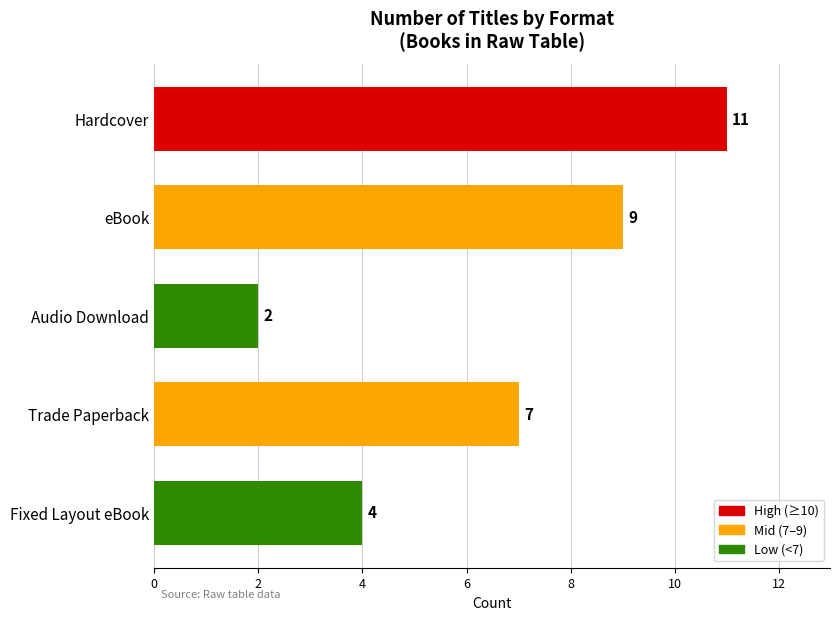

Count the values in the range 4 to 9.

3